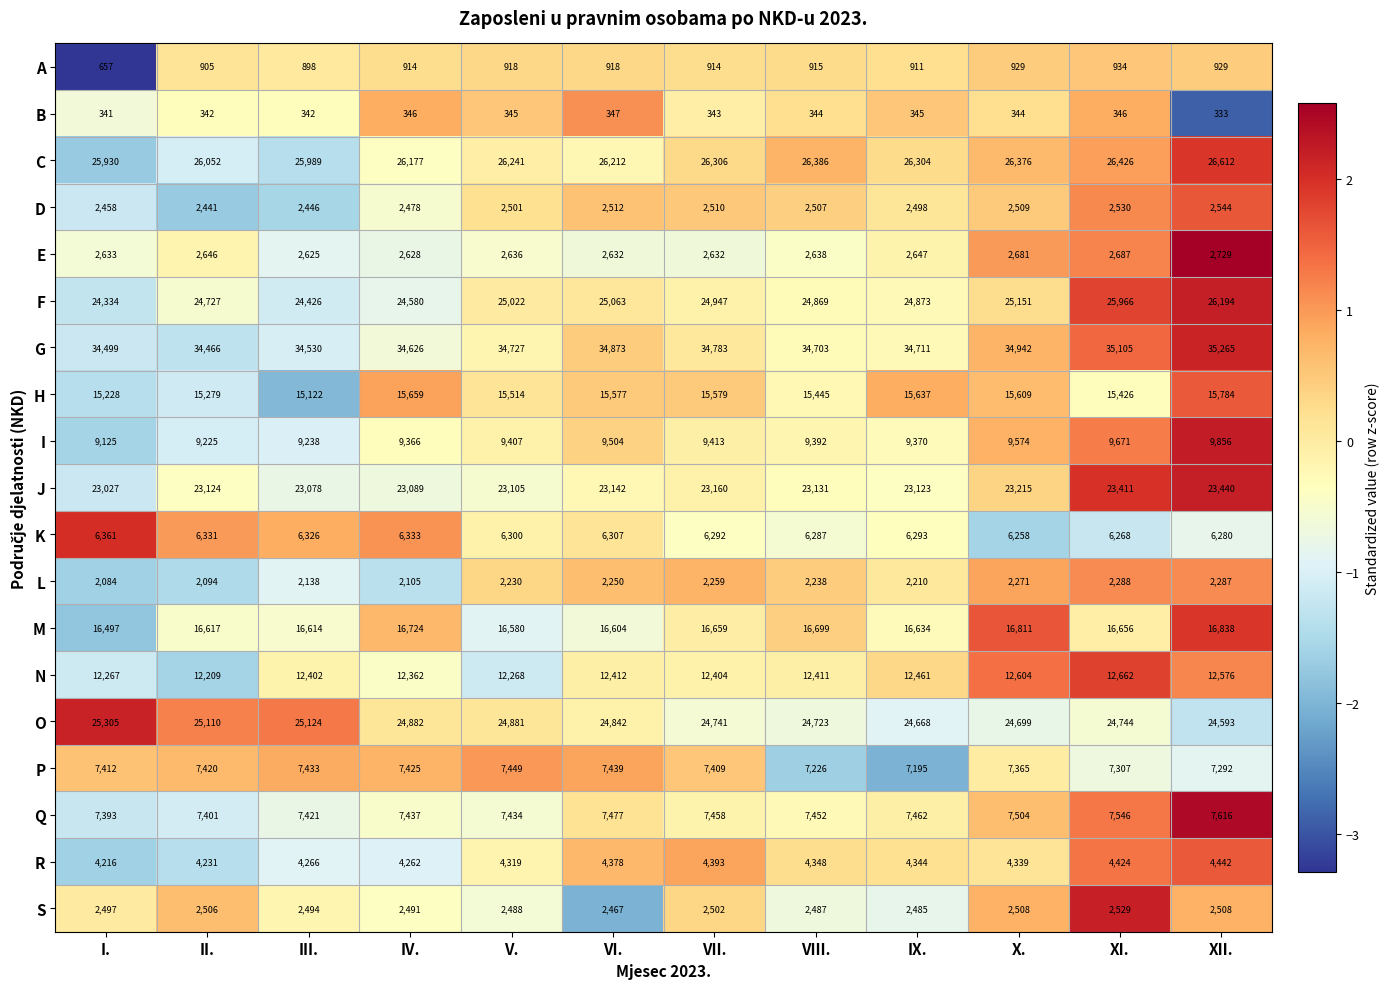

Which category has the lowest value across all series?

XII.